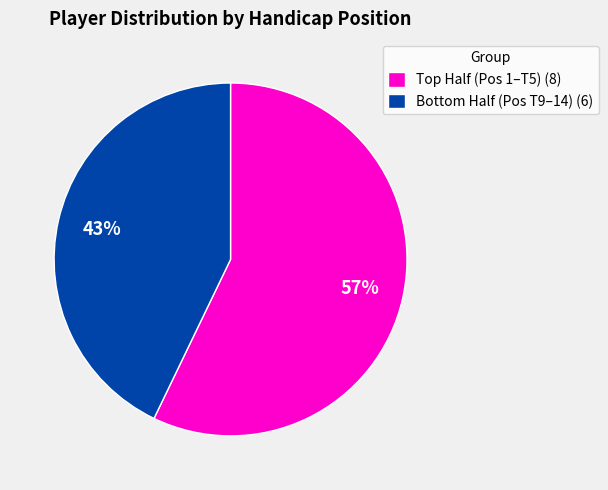

What is the largest slice in the pie chart?

Top Half (Pos 1–T5) (8)